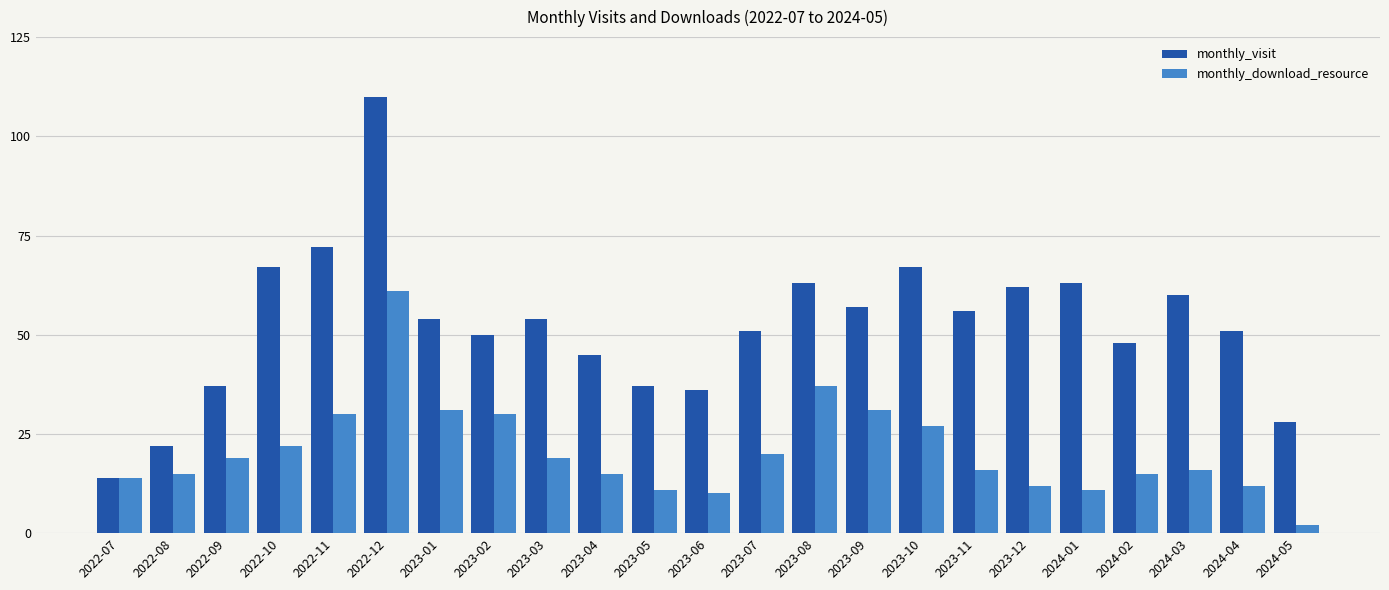

Reading left to right, transcribe all the data shown in this chart.

monthly_visit: 2022-07=14	2022-08=22	2022-09=37	2022-10=67	2022-11=72	2022-12=110	2023-01=54	2023-02=50	2023-03=54	2023-04=45	2023-05=37	2023-06=36	2023-07=51	2023-08=63	2023-09=57	2023-10=67	2023-11=56	2023-12=62	2024-01=63	2024-02=48	2024-03=60	2024-04=51	2024-05=28
monthly_download_resource: 2022-07=14	2022-08=15	2022-09=19	2022-10=22	2022-11=30	2022-12=61	2023-01=31	2023-02=30	2023-03=19	2023-04=15	2023-05=11	2023-06=10	2023-07=20	2023-08=37	2023-09=31	2023-10=27	2023-11=16	2023-12=12	2024-01=11	2024-02=15	2024-03=16	2024-04=12	2024-05=2